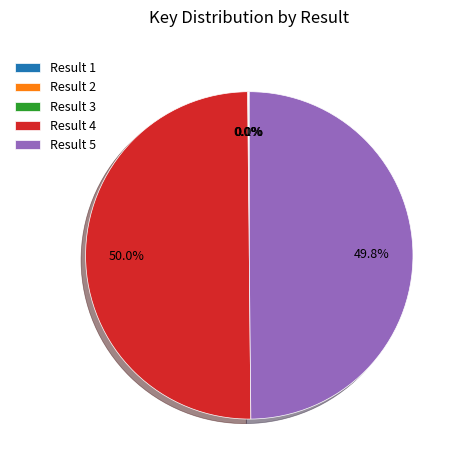

To the nearest percent, what is the difference between the largest and smallest slice percentages?

50%